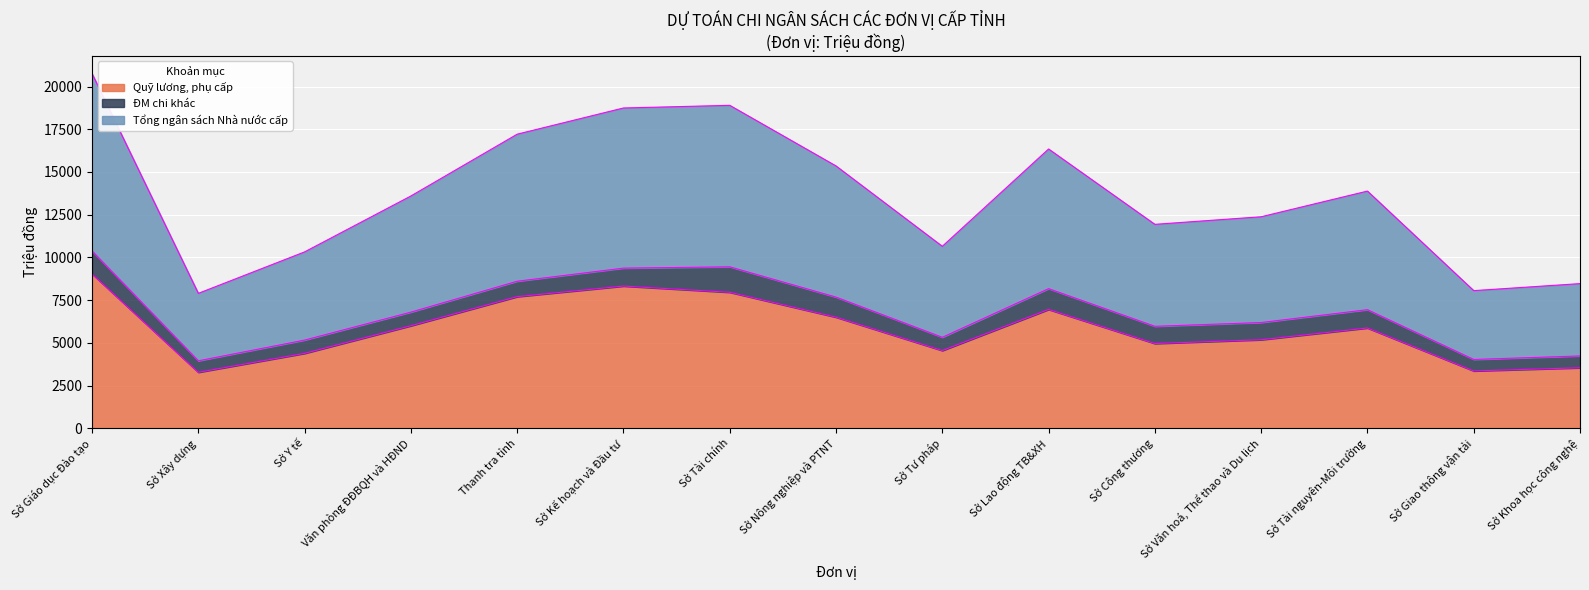

List the labels in order of Quỹ lương, phụ cấp value, smallest first.

Sở Xây dựng, Sở Giao thông vận tải, Sở Khoa học công nghệ, Sở Y tế, Sở Tư pháp, Sở Công thương, Sở Văn hoá, Thể thao và Du lịch, Sở Tài nguyên-Môi trường, Văn phòng ĐĐBQH và HĐND, Sở Nông nghiệp và PTNT, Sở Lao động TB&XH, Thanh tra tỉnh, Sở Tài chính, Sở Kế hoạch và Đầu tư, Sở Giáo dục Đào tạo